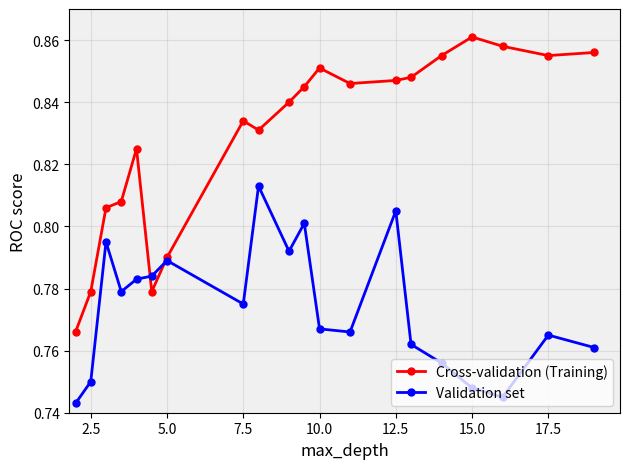

How many times do Validation set and Cross-validation (Training) cross each other?

2